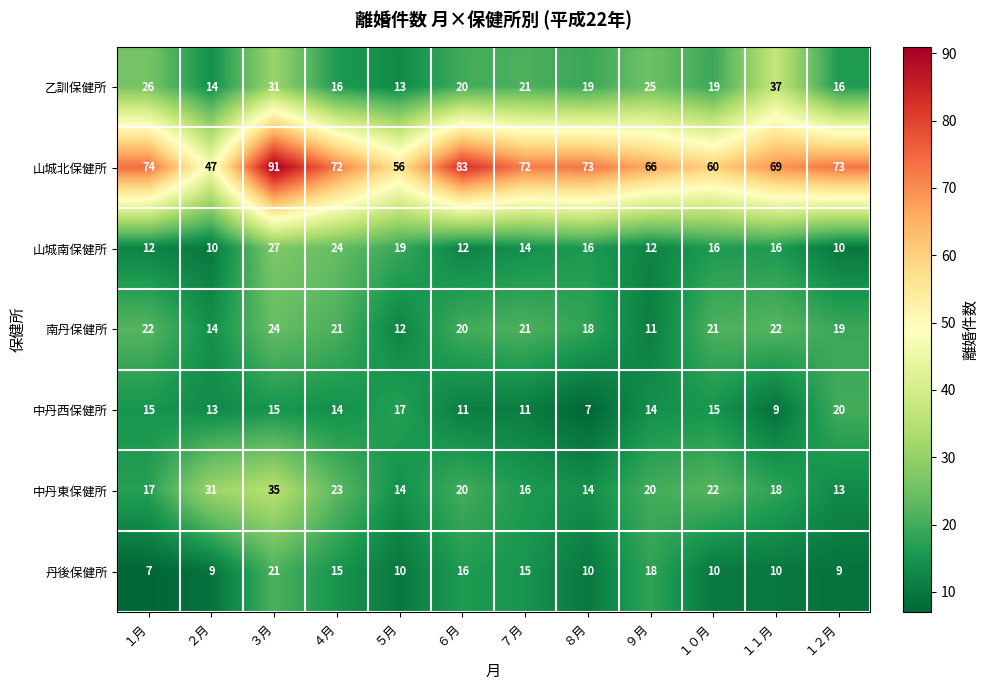

What is the difference between the maximum and second lowest values in the 乙訓保健所 series?

23